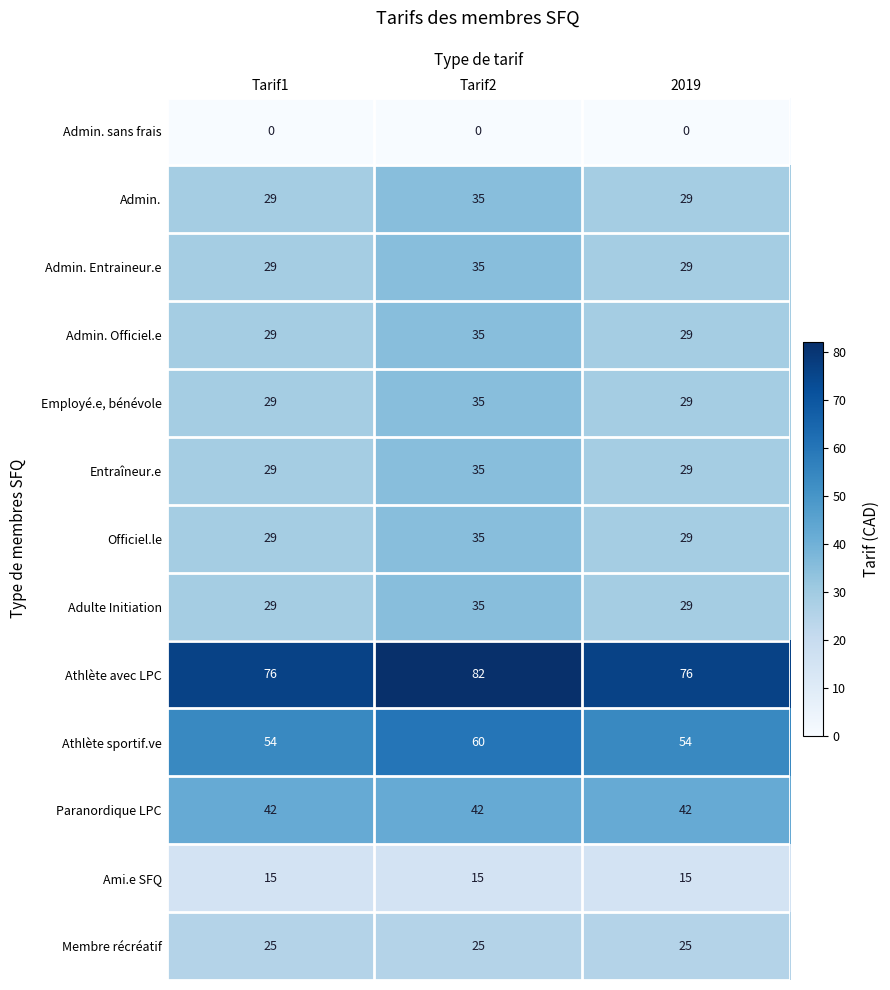

What is the average value of the Officiel.le series?

31